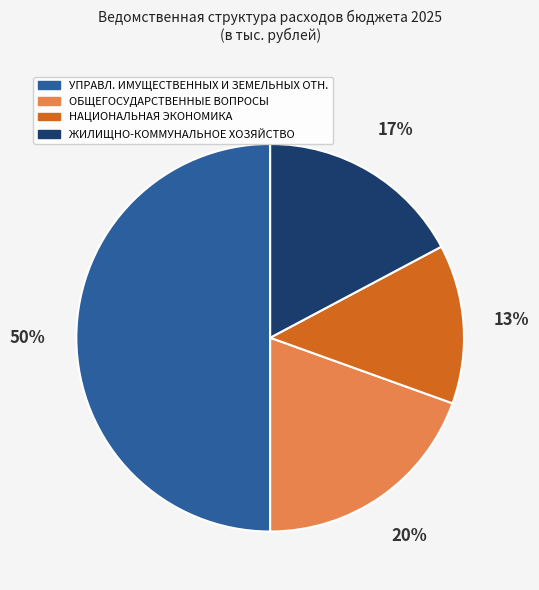

To the nearest percent, what is the difference between the largest and smallest slice percentages?

37%